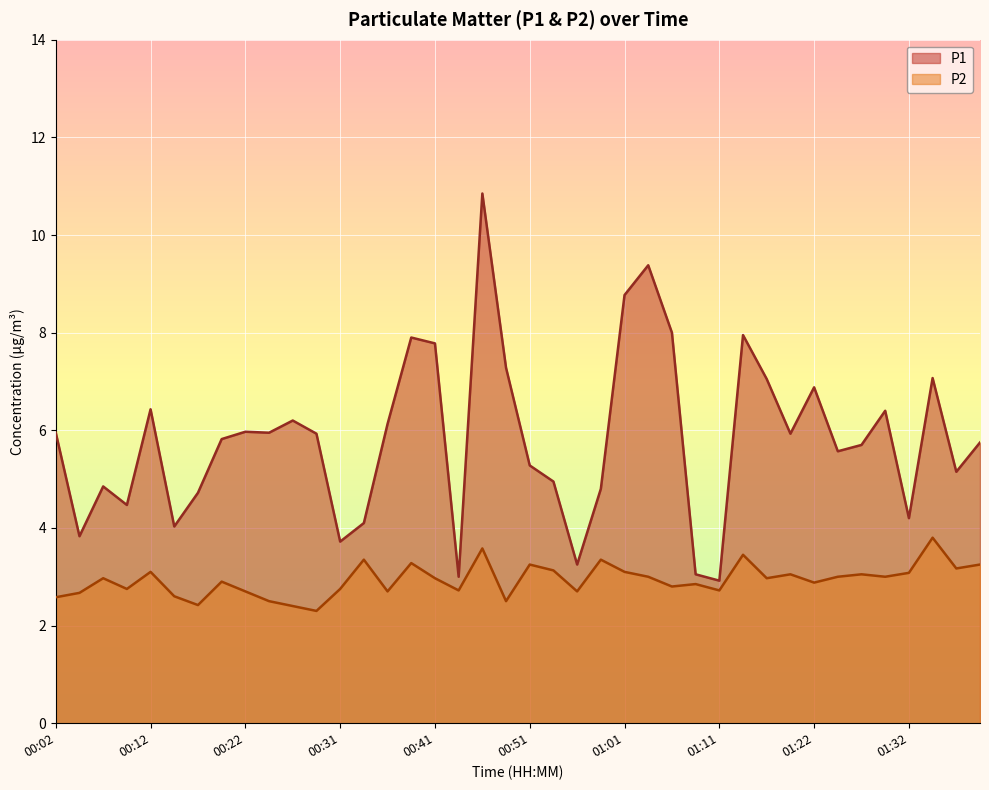

What is the label of the 36th point from the right?

00:12